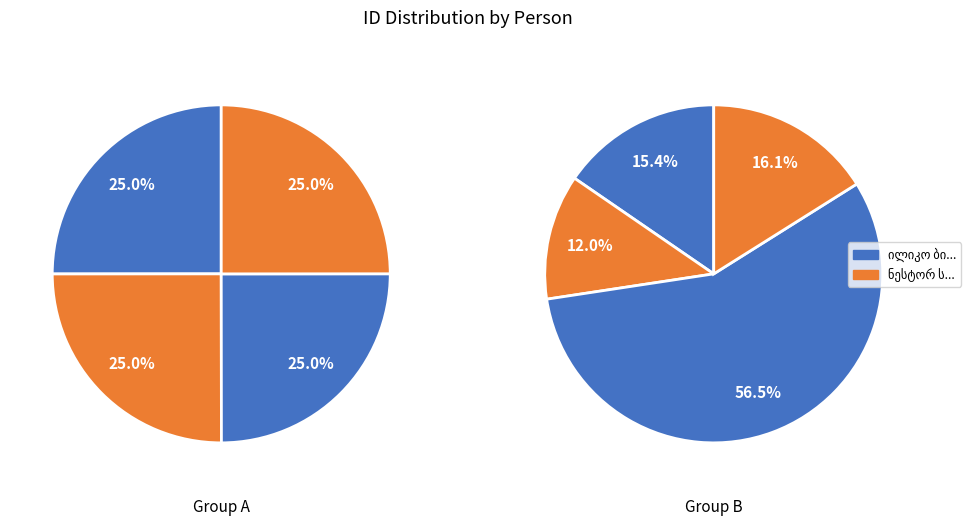

Is it true that იასონ ნესტორის ძე კახიანი is 1% of the pie?

False